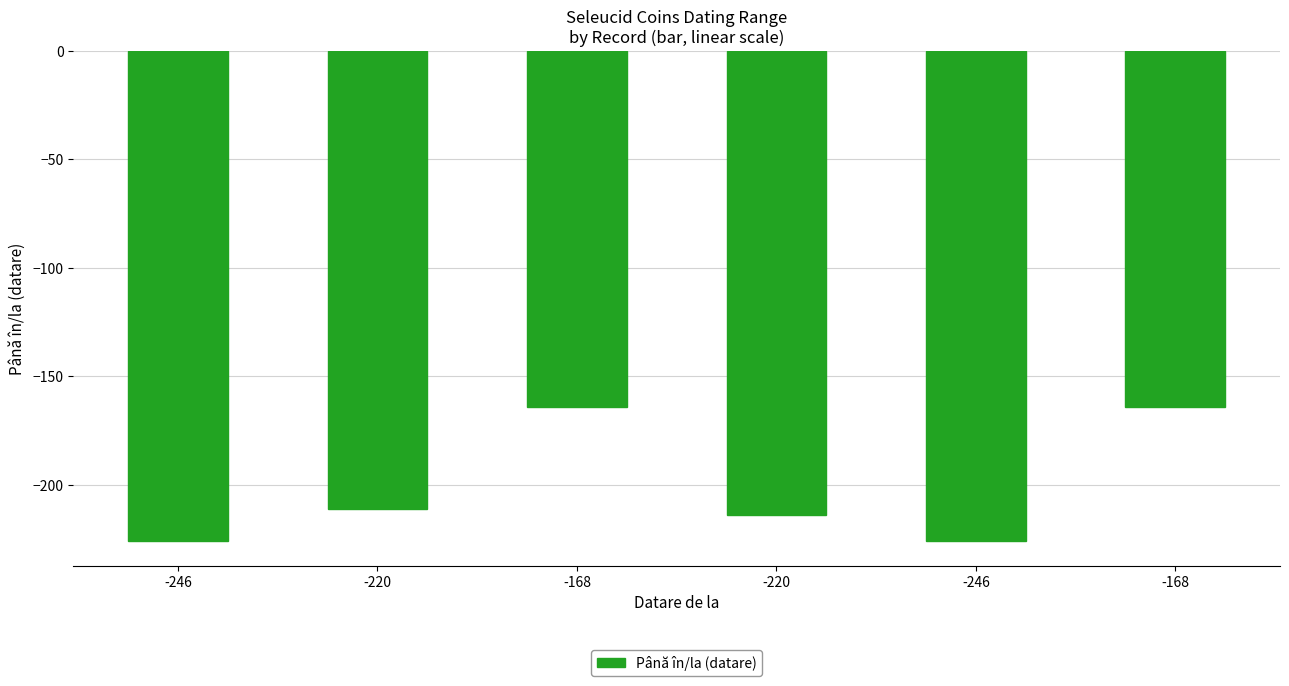

How many bars are there in total?

6